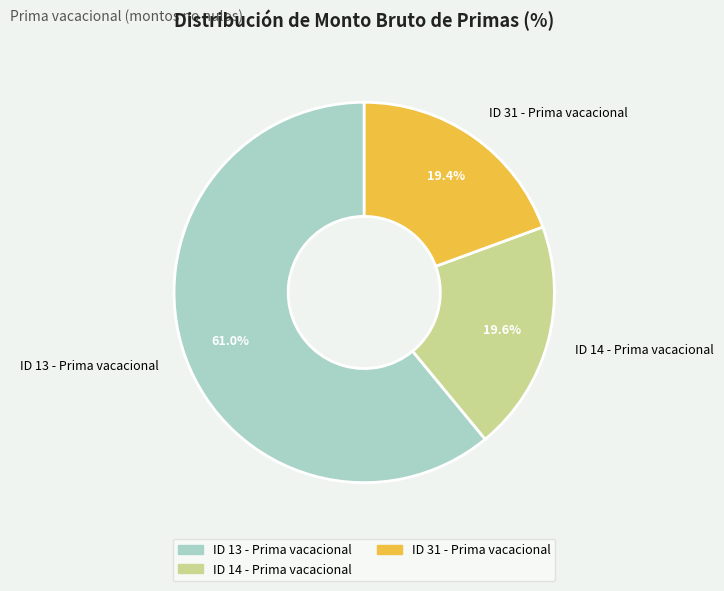

How much of the chart is everything except ID 14 - Prima vacacional?

80.4%